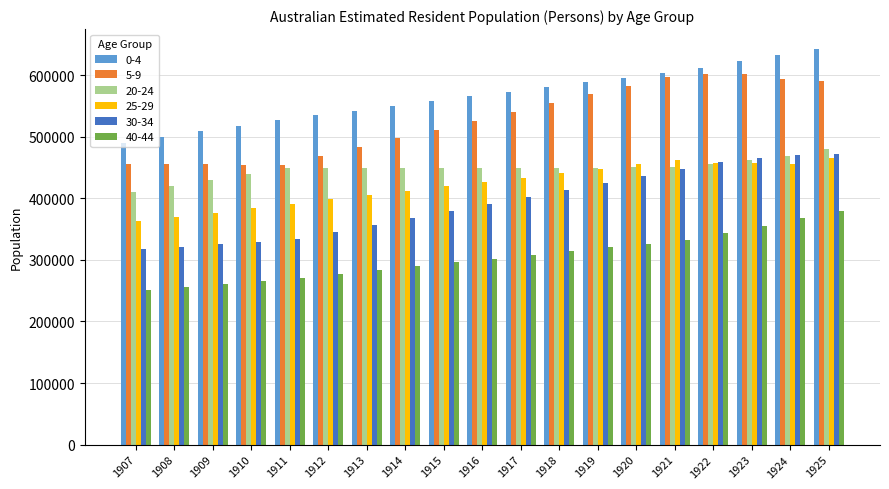

True or false: 40-44 has a value of 76953.3 at 1912.

False